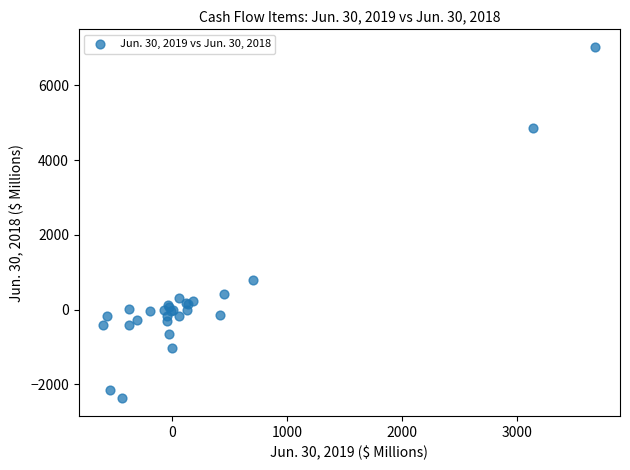

What Y value in the scatter plot is closest to 2322?

780